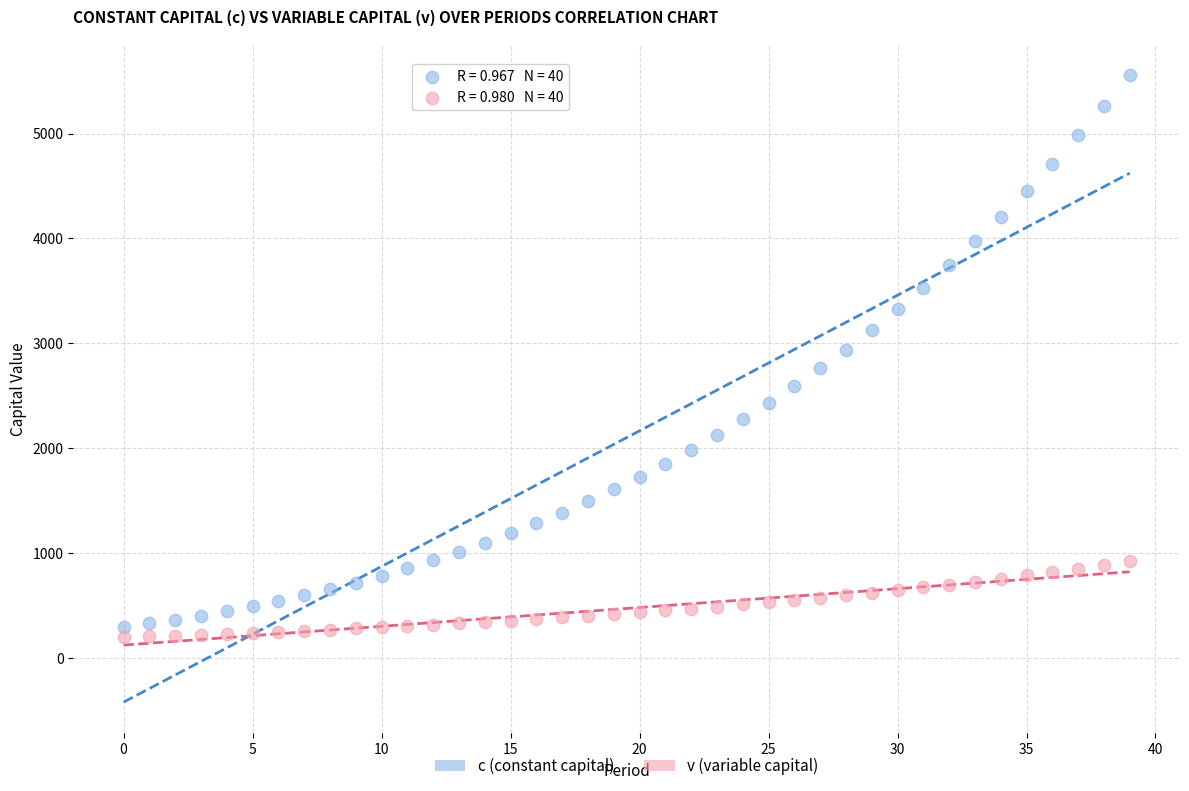

Across all data points, what is the range of Y values (max minus min)?

5357.7